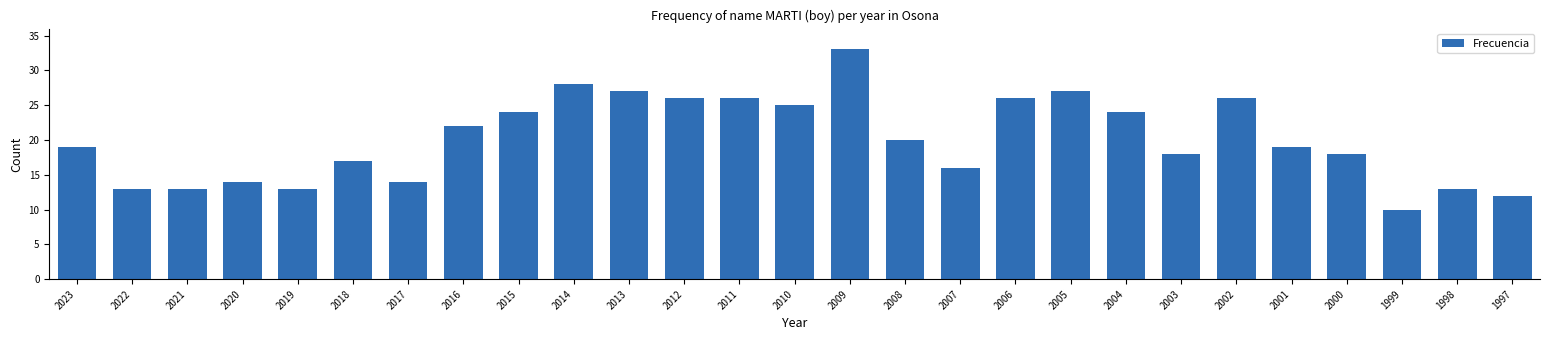

Reading right to left, transcribe all the data shown in this chart.

1997=12	1998=13	1999=10	2000=18	2001=19	2002=26	2003=18	2004=24	2005=27	2006=26	2007=16	2008=20	2009=33	2010=25	2011=26	2012=26	2013=27	2014=28	2015=24	2016=22	2017=14	2018=17	2019=13	2020=14	2021=13	2022=13	2023=19